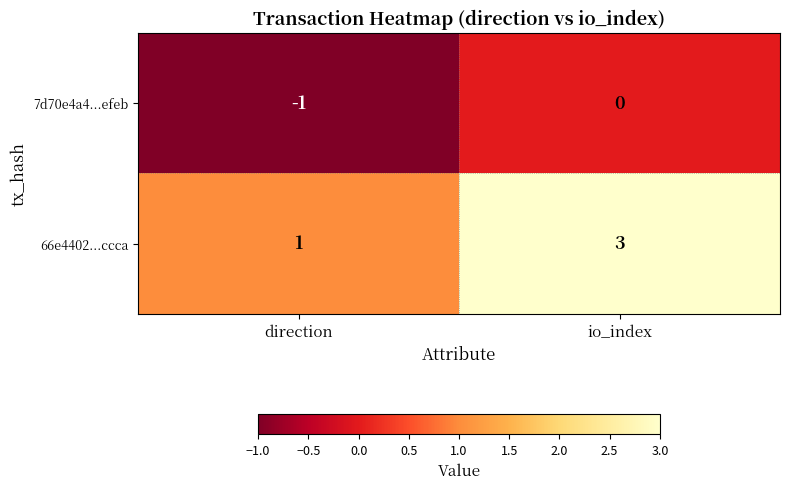

Reading right to left, list all the values displayed in this chart.

7d70e4a4...efeb: io_index=0	direction=-1
66e4402...ccca: io_index=3	direction=1